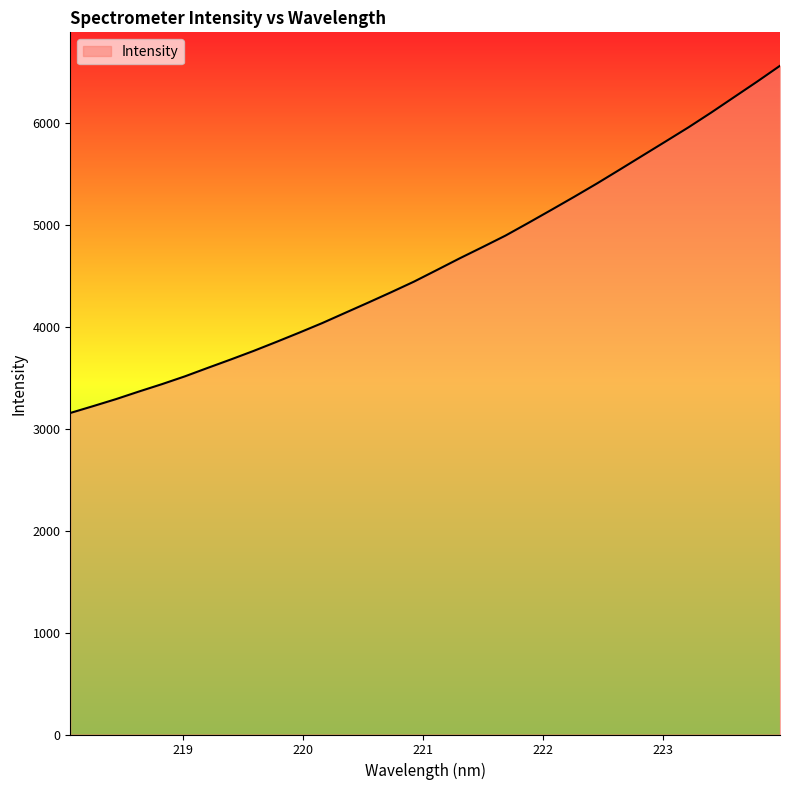

What is the smallest value displayed?

3153.6